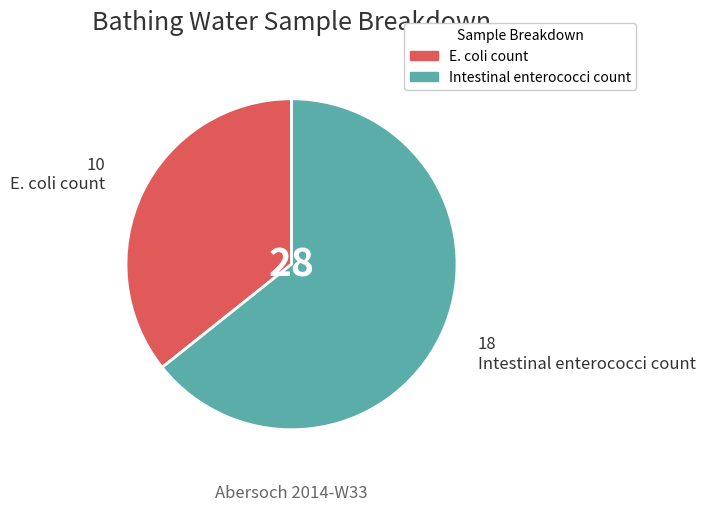

True or false: Intestinal enterococci count accounts for 64% of the total.

True